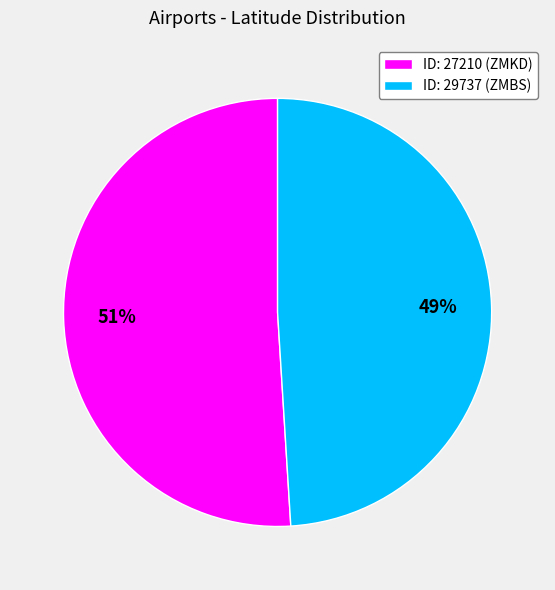

Which slice is the largest?

ID: 27210 (ZMKD)